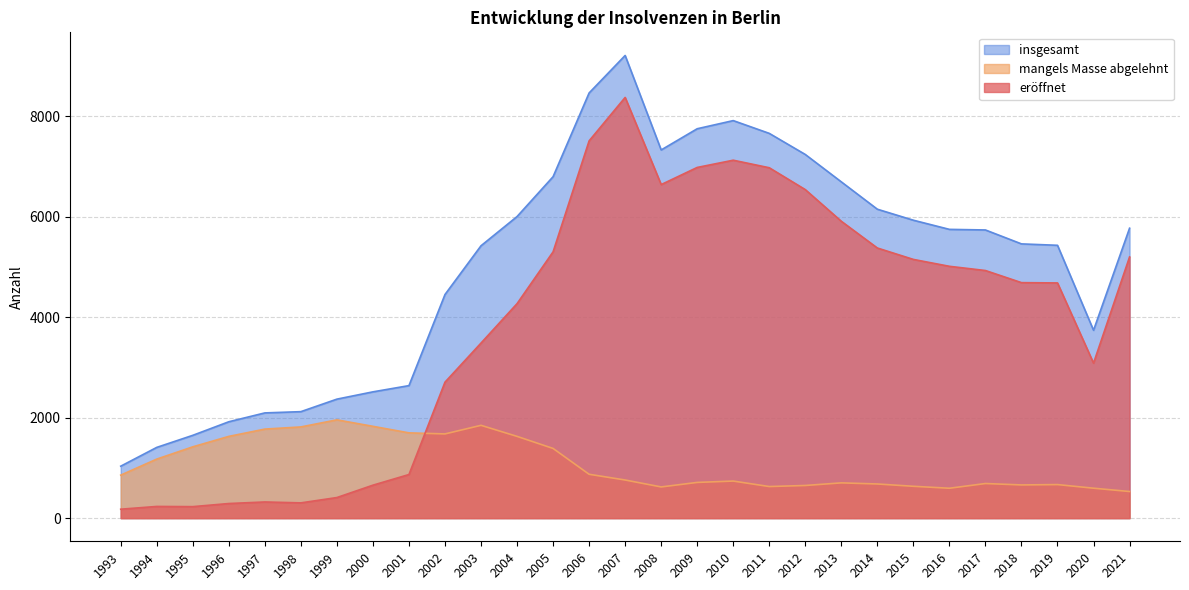

True or false: eröffnet has a value of 8234 at 2017.

False